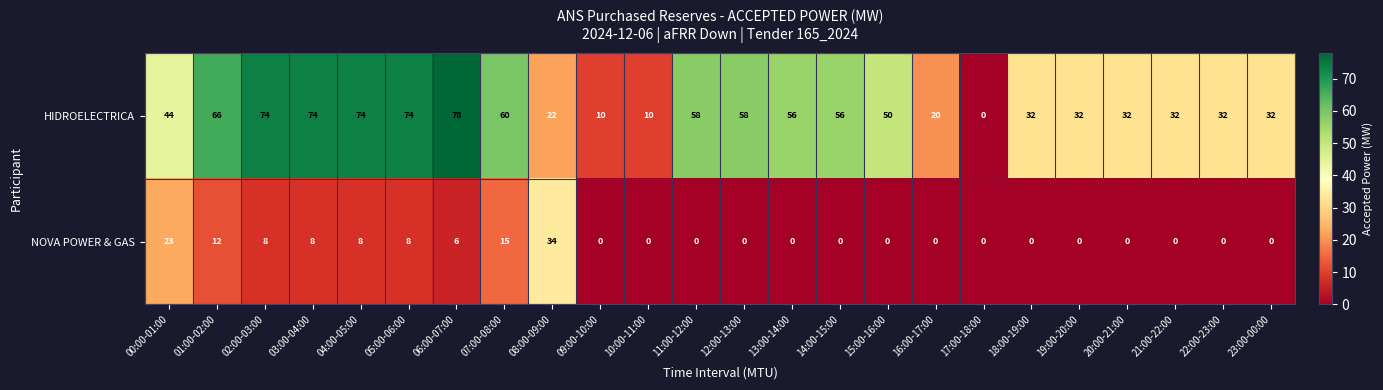

True or false: HIDROELECTRICA has a value of 32 at 19:00-20:00.

True